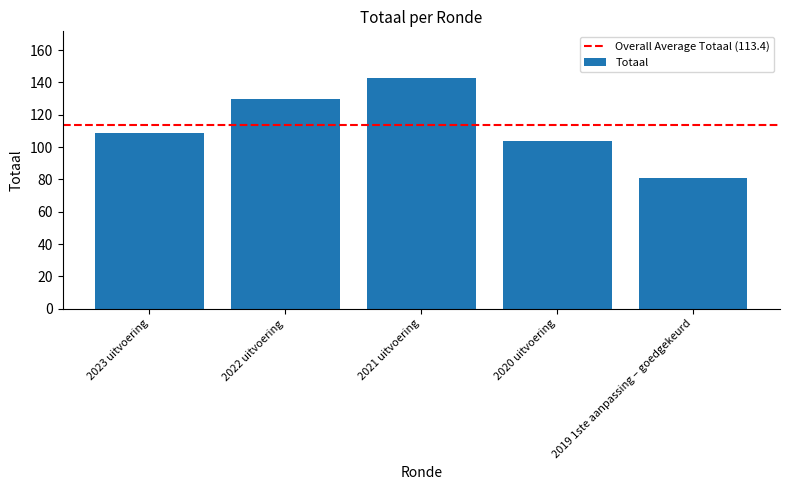

Where is the data nearest to the value 112?

2023 uitvoering